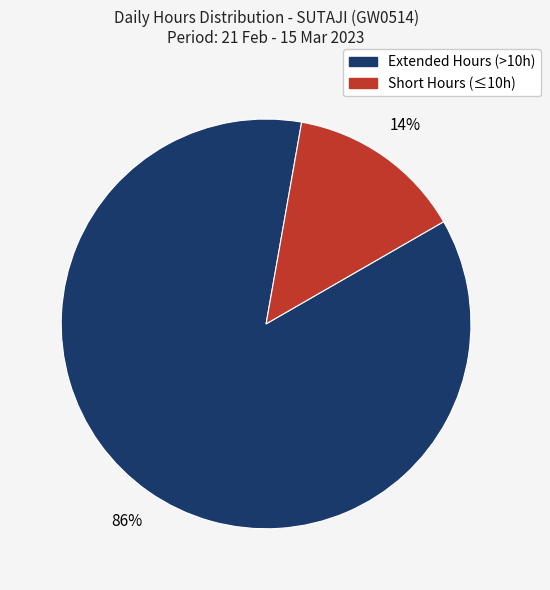

To the nearest percent, what is the average slice percentage?

50%